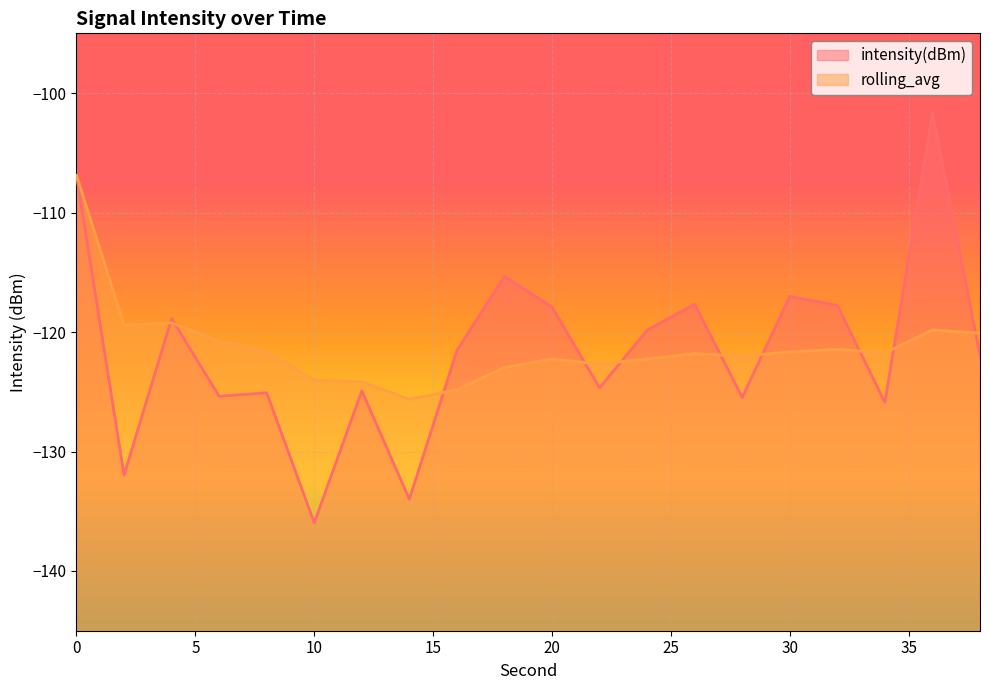

At which label does intensity(dBm) reach its minimum?

10